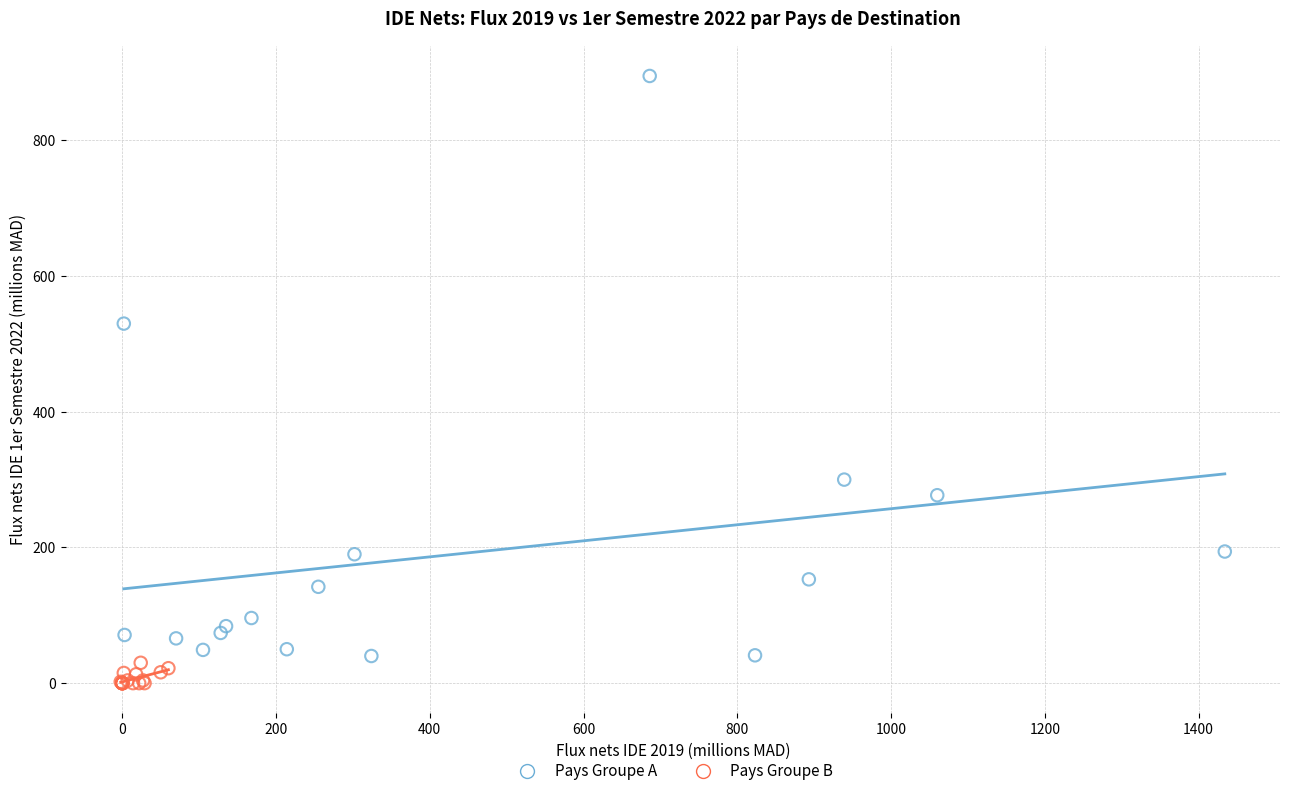

Which series has the widest spread of Y values?

Pays Groupe A